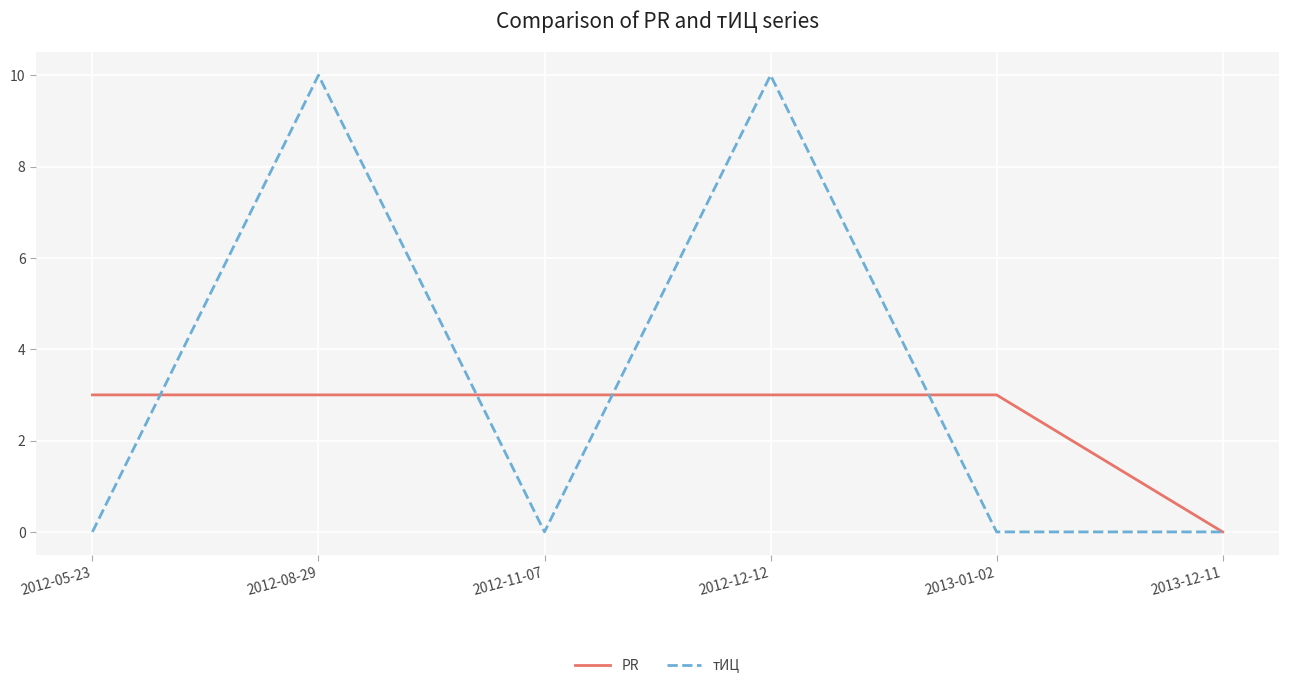

Is the value of PR at 2012-05-23 greater than the value of тИЦ at 2013-01-02?

Yes